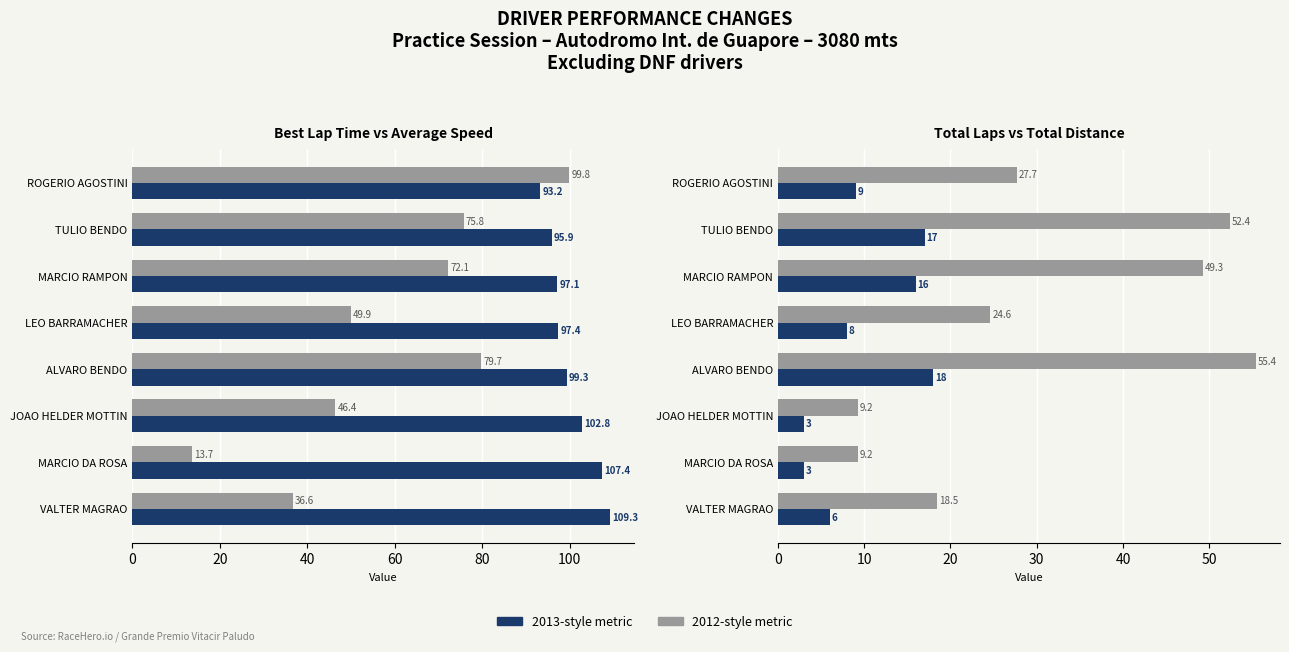

What is the spread (max minus min) of values at ALVARO BENDO?

81.3